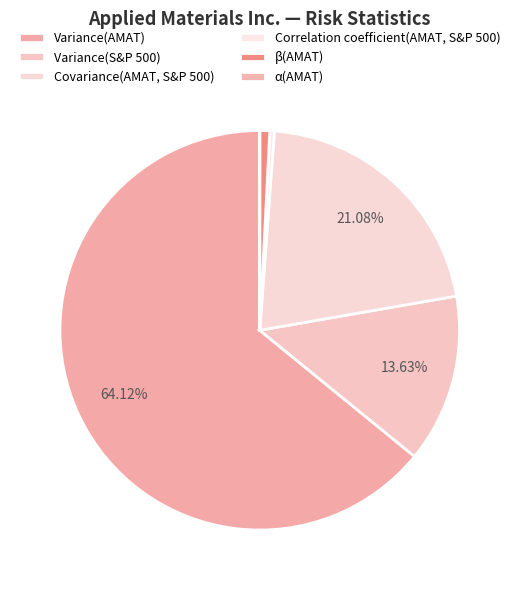

To the nearest percent, what is the difference between the Variance(AMAT) and Variance(S&P 500) slice percentages?

50%